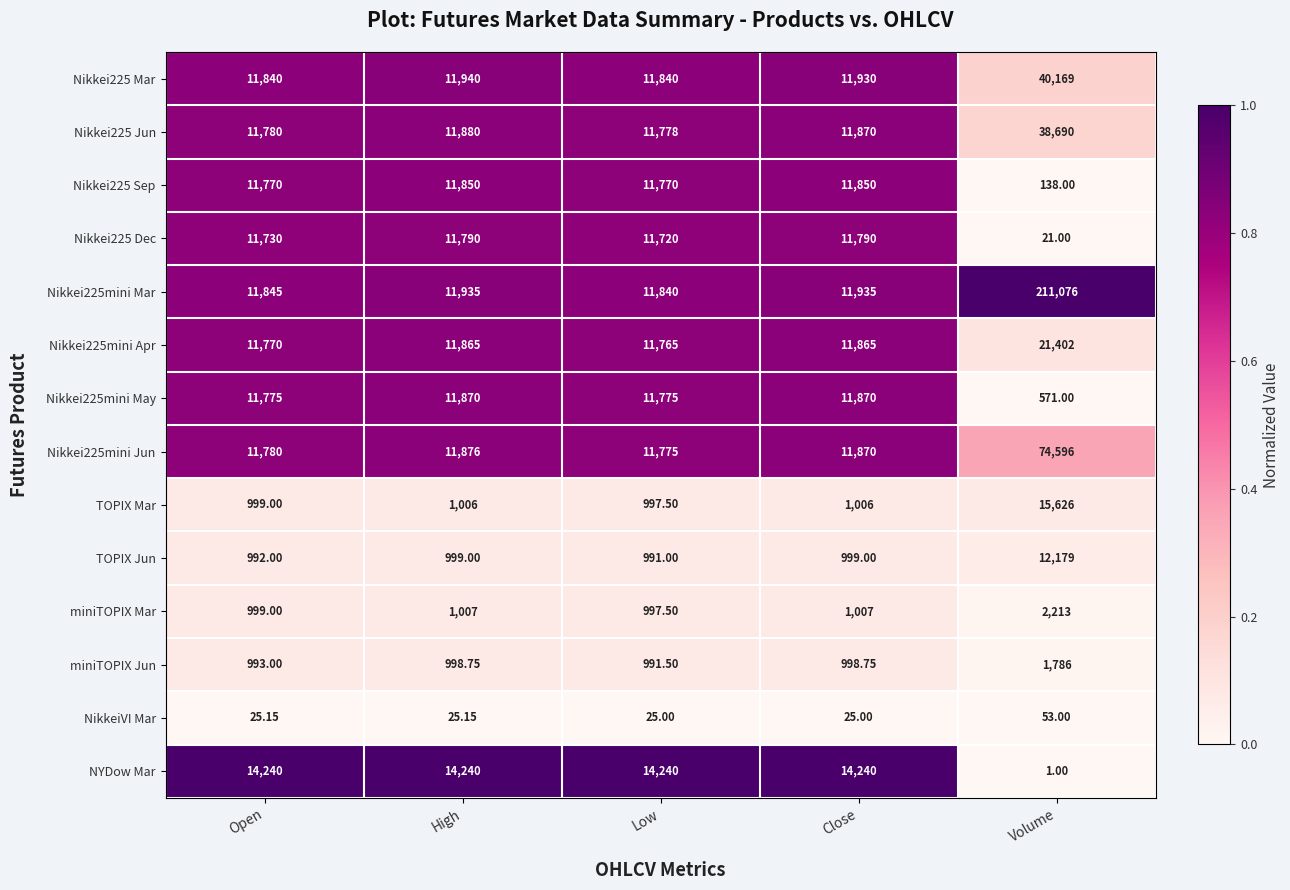

Is the value of Nikkei225mini Jun at High greater than the value of NikkeiVI Mar at Low?

Yes